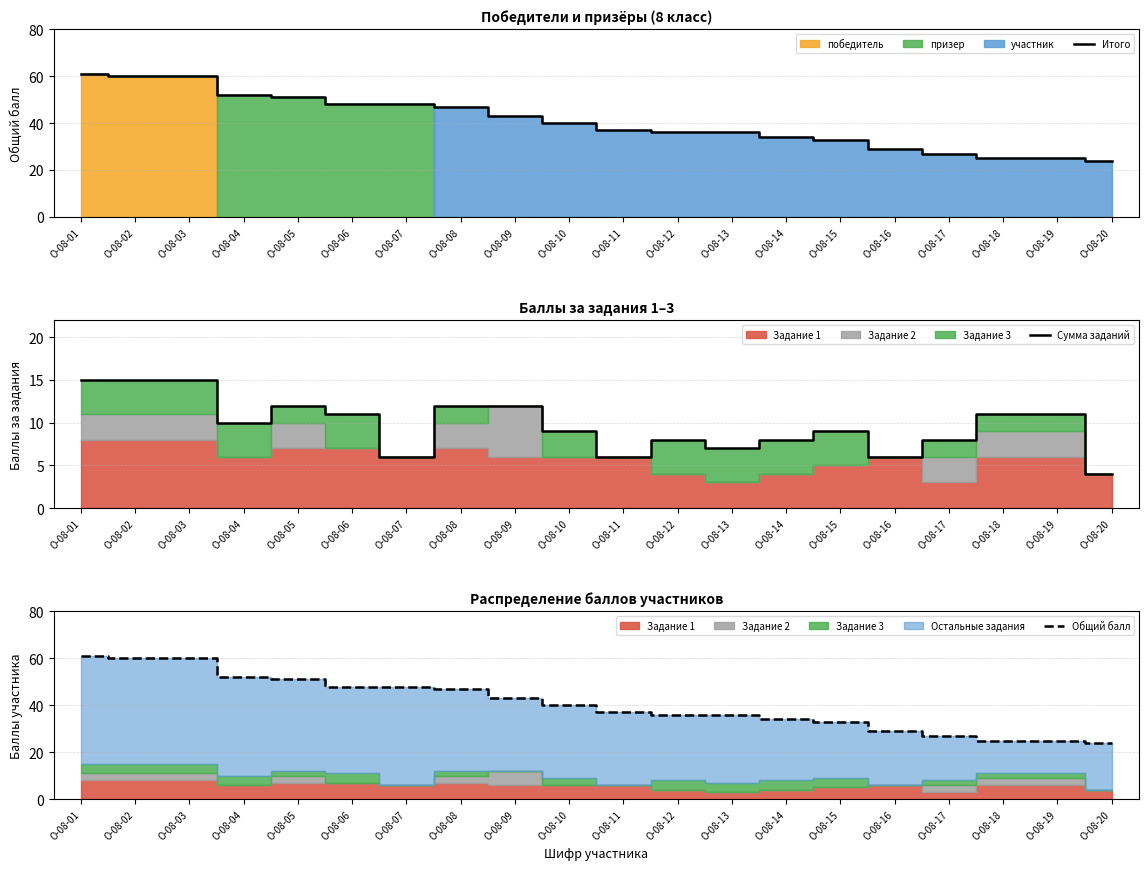

What is the sum of the Итого values at О-08-19 and О-08-15?

58